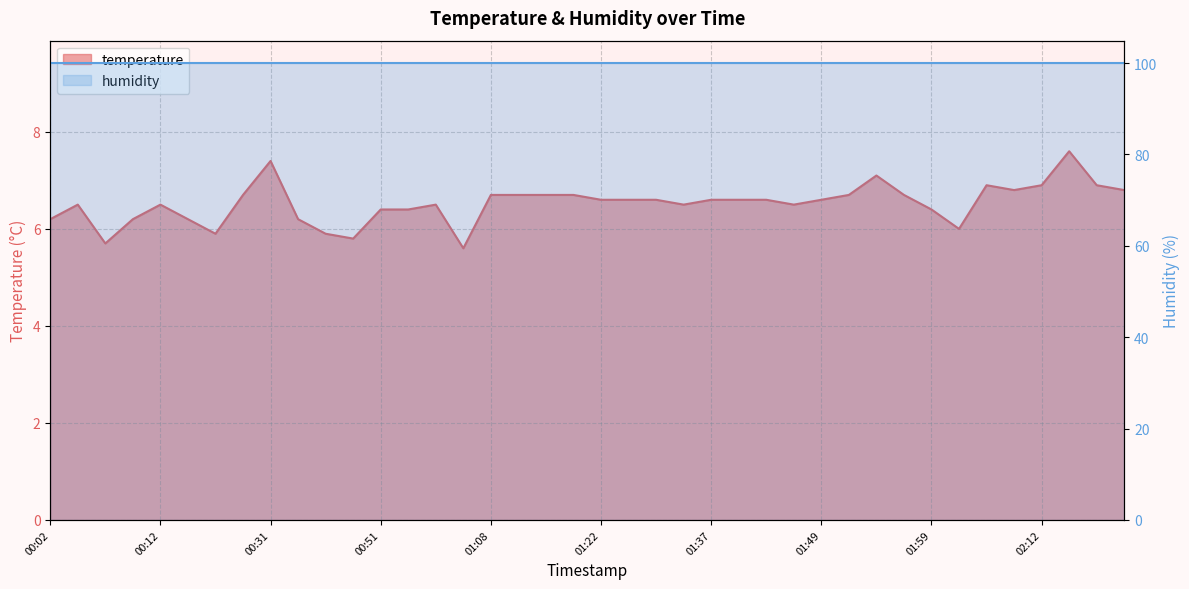

True or false: the data shows 6.8 at 02:09.

True